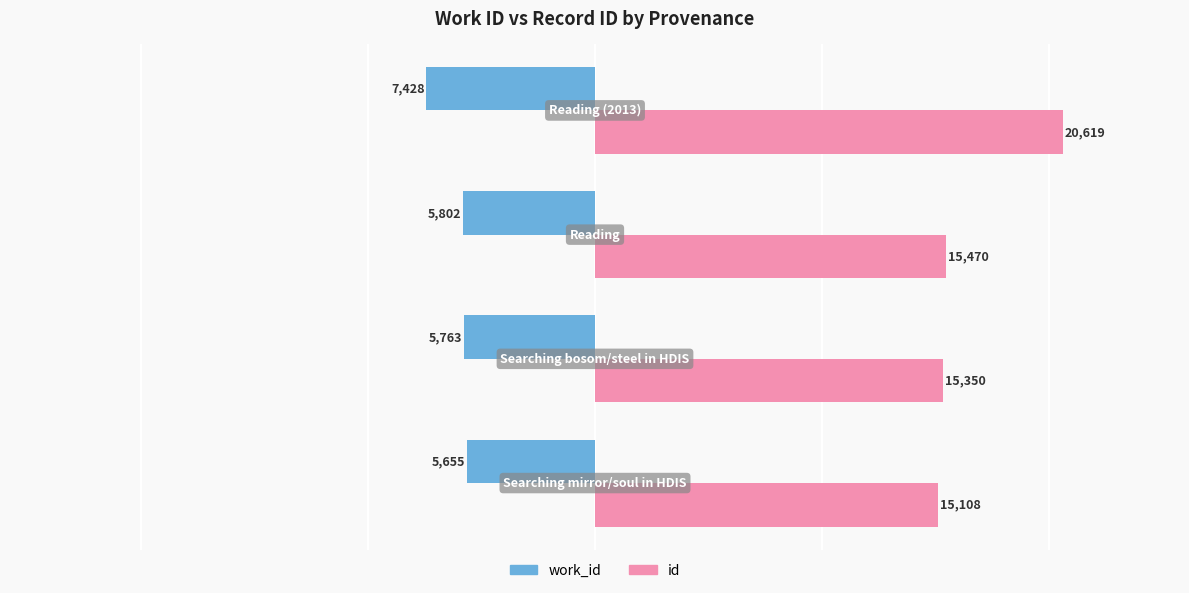

Rank the series by their maximum value, from highest to lowest.

id, work_id